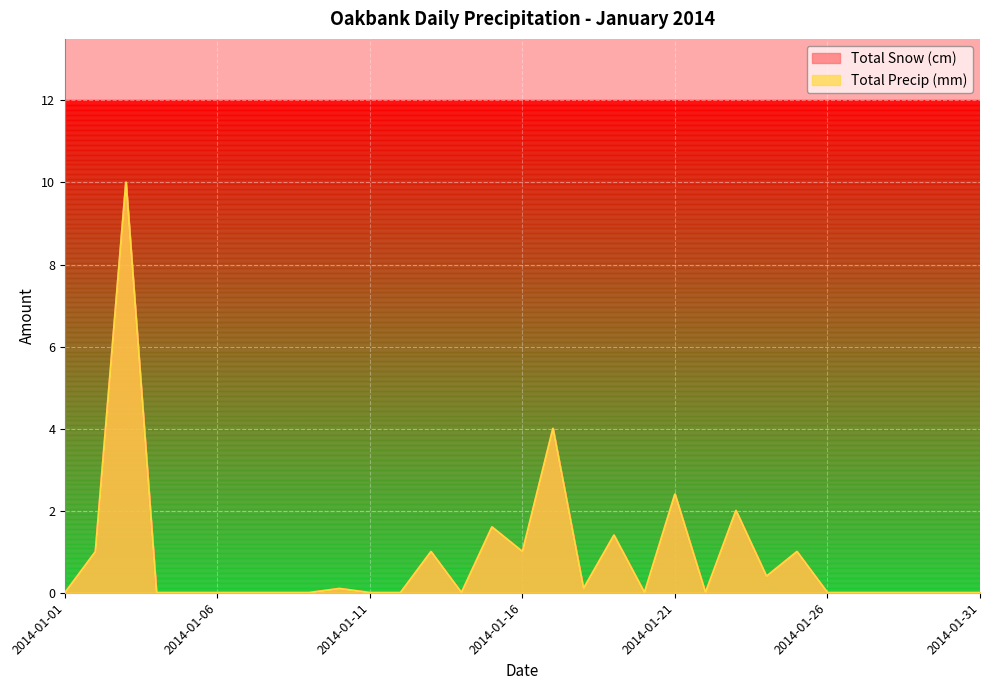

How many data points in Total Snow (cm) are above 0?

13